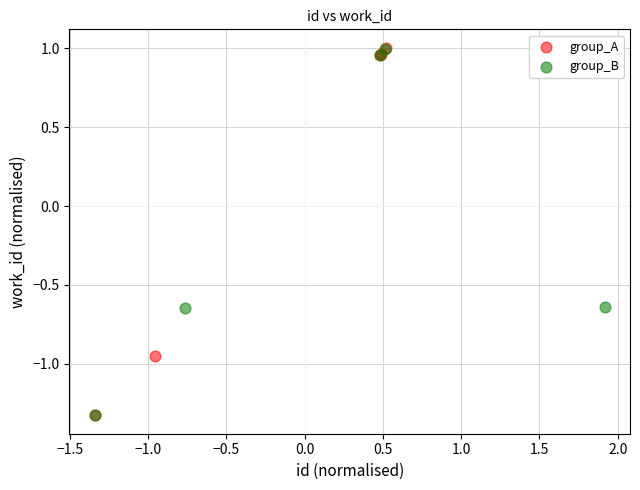

What are all the series names shown in the legend?

group_A, group_B